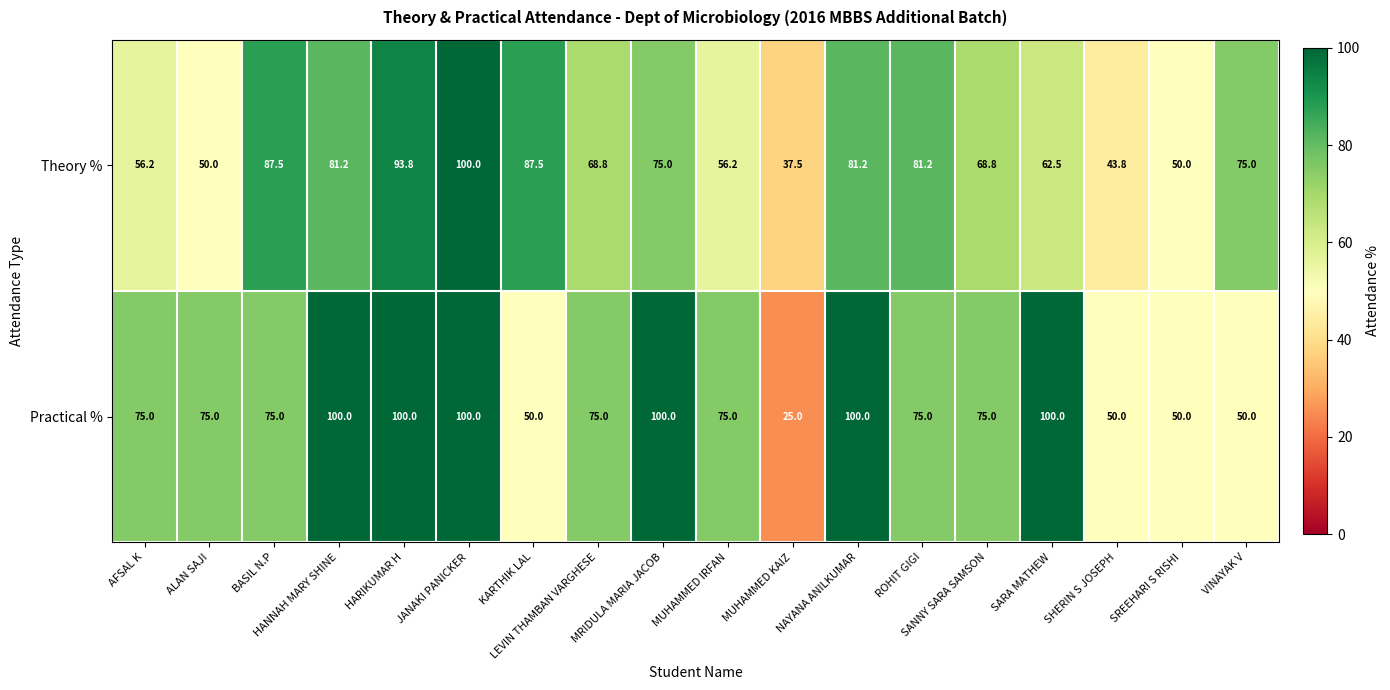

Rank the series by their average value, from highest to lowest.

Practical %, Theory %